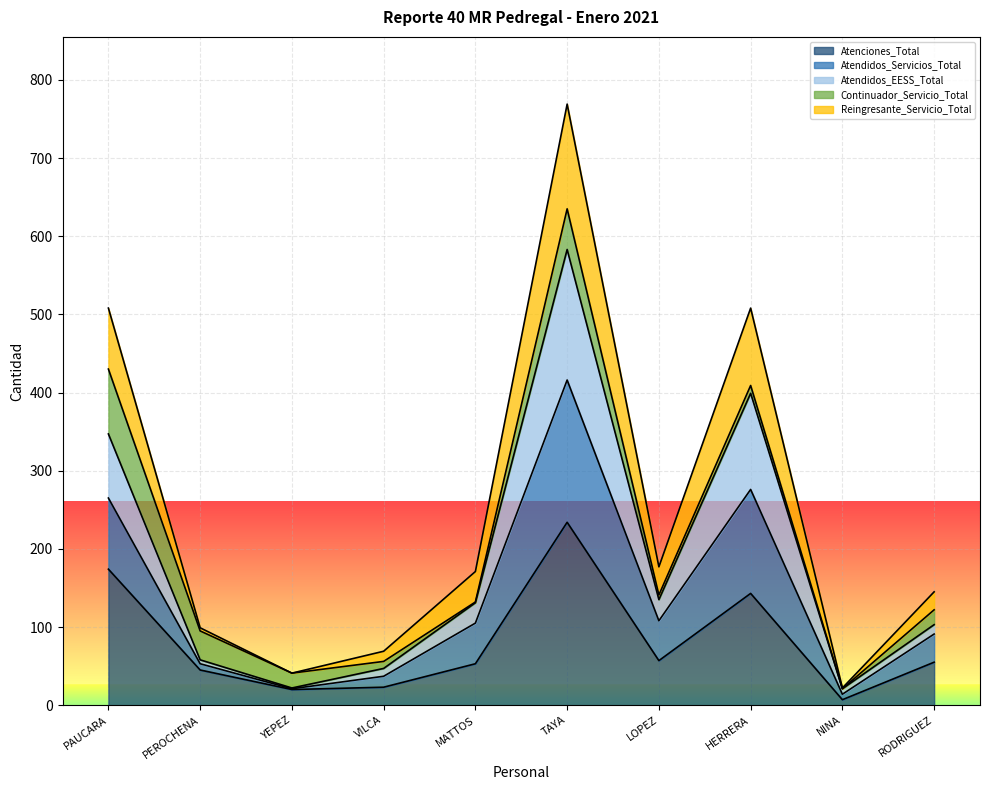

Is it true that Atenciones_Total equals 234 at TAYA?

True